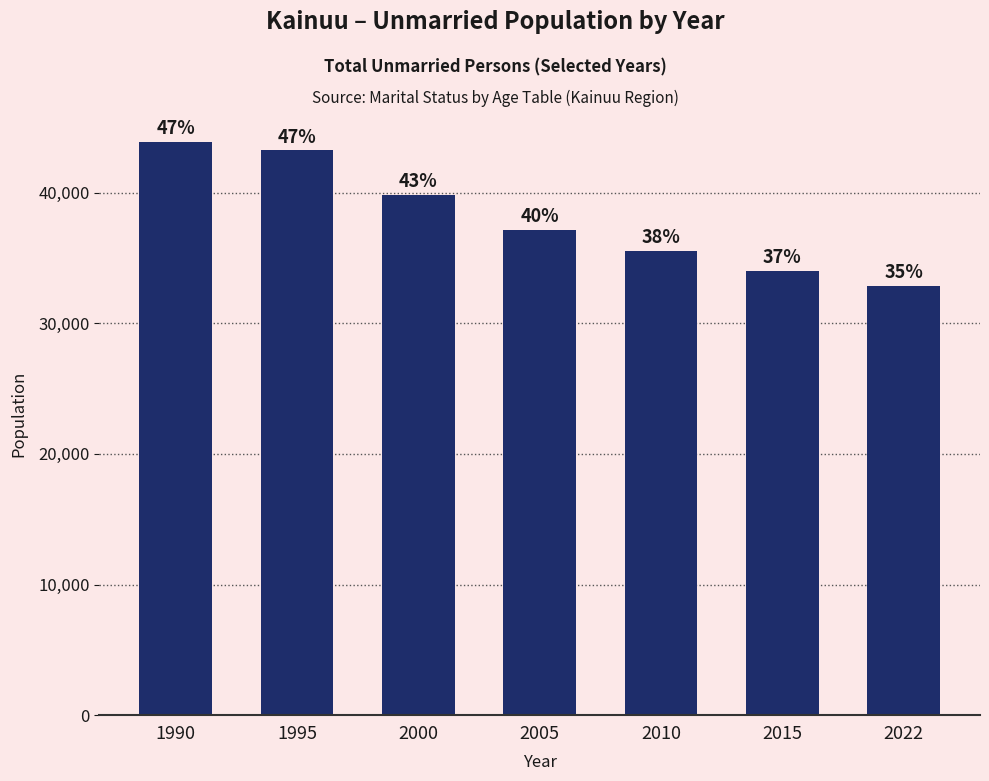

Reading left to right, what are all the values shown in this chart?

1990=43892	1995=43220	2000=39823	2005=37146	2010=35508	2015=33978	2022=32816